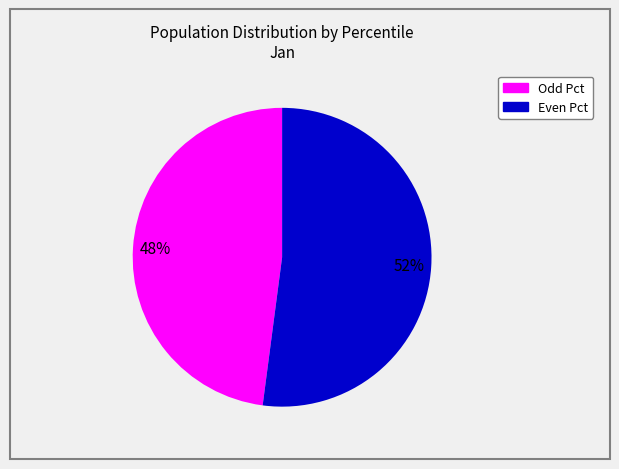

To the nearest percent, what is the average slice percentage?

50%